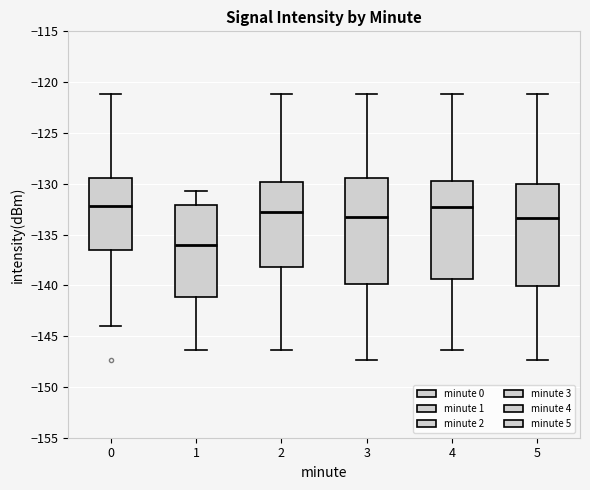

Which box's median line is the lowest?

1